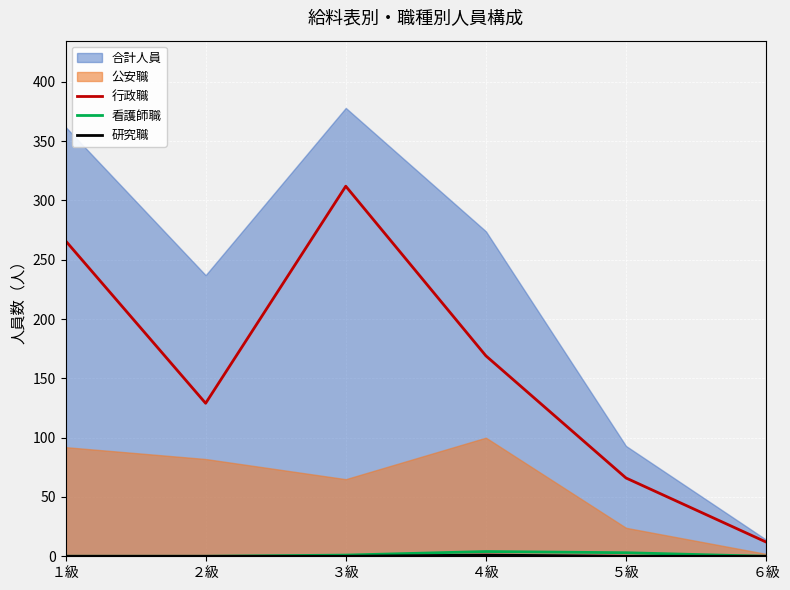

How many data points does each series have?

6